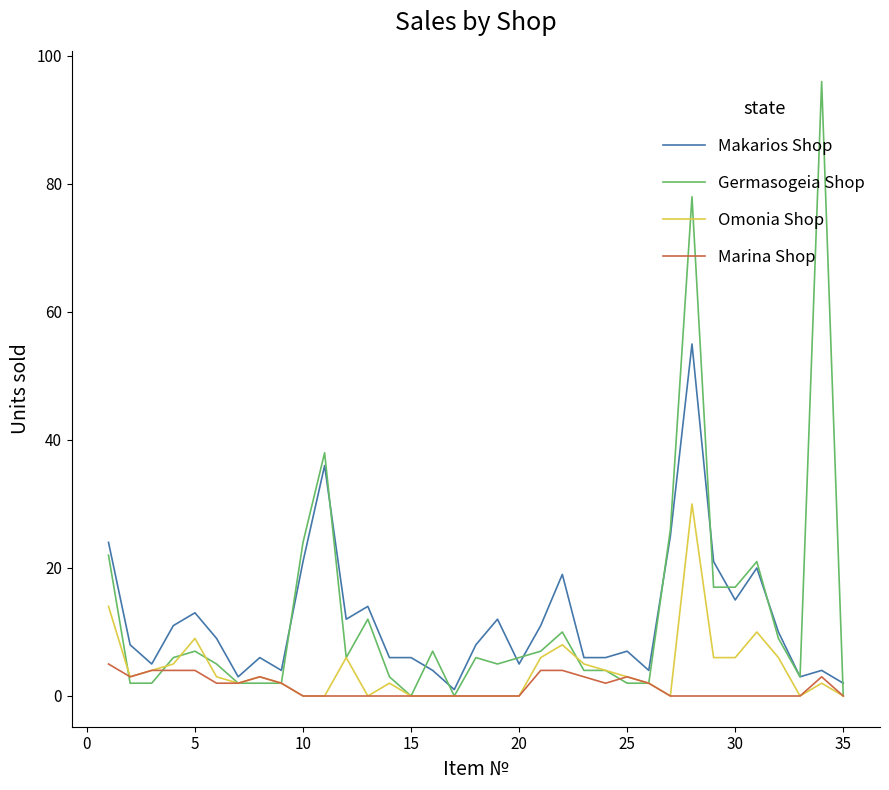

True or false: Marina Shop and Makarios Shop intersect in this chart.

False